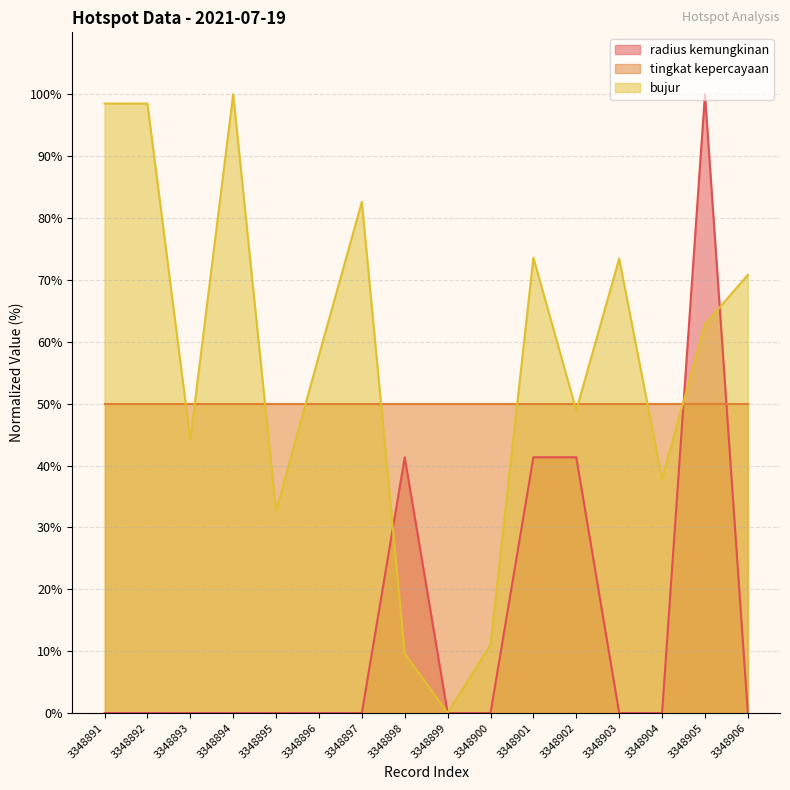

How many lines are shown in the chart?

3